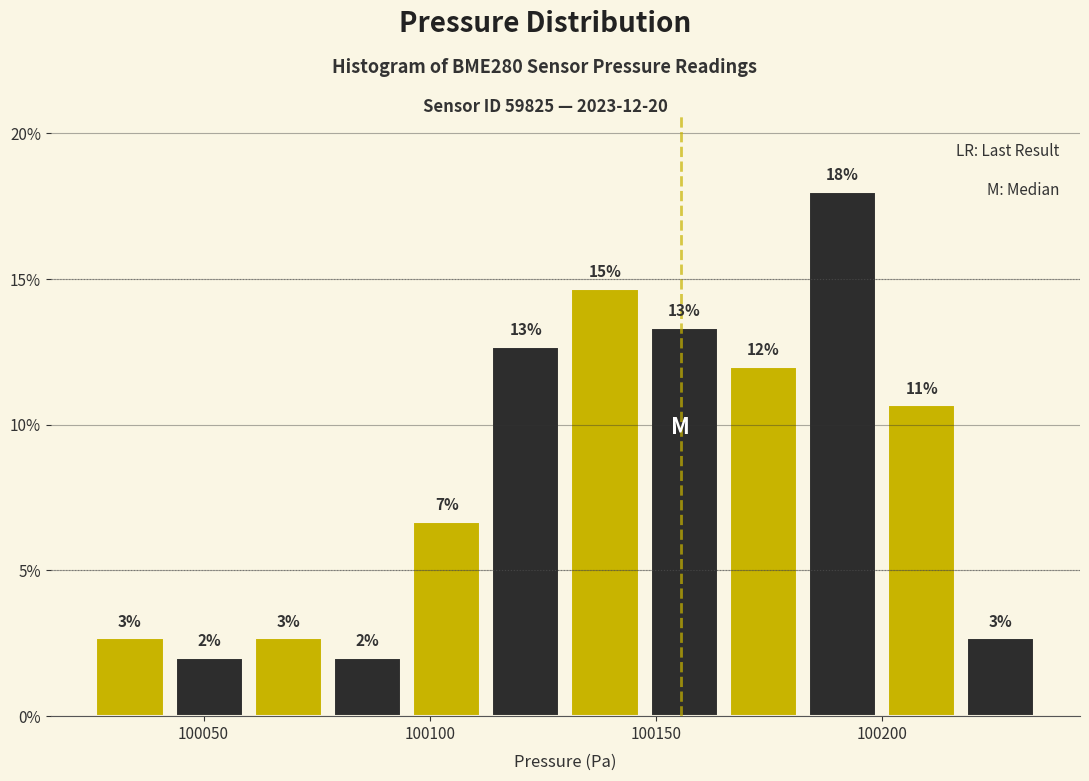

Around what value on the x-axis is the tallest bar? Give the approximate position of its centre, as read against the axis.

100190